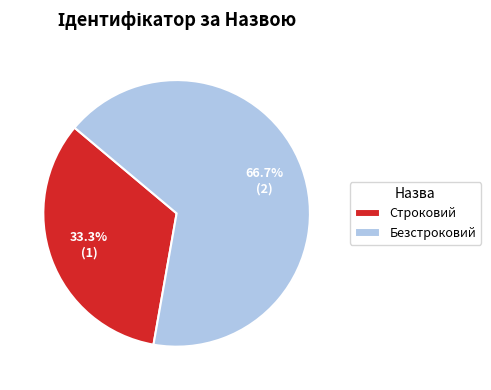

Which has a higher value, Безстроковий or Строковий?

Безстроковий